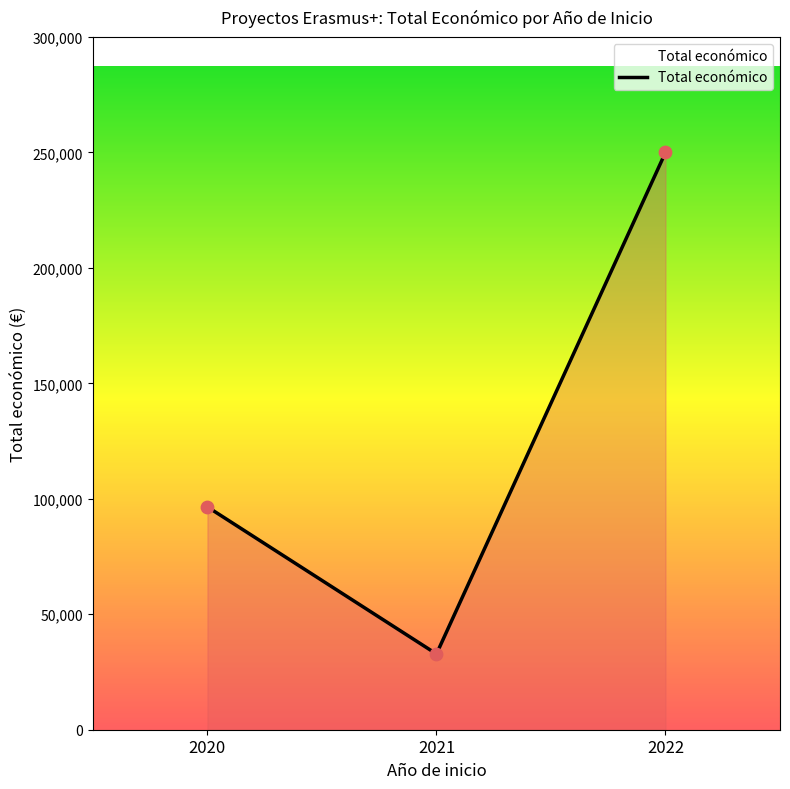

Between 2022 and 2020, which is larger?

2022